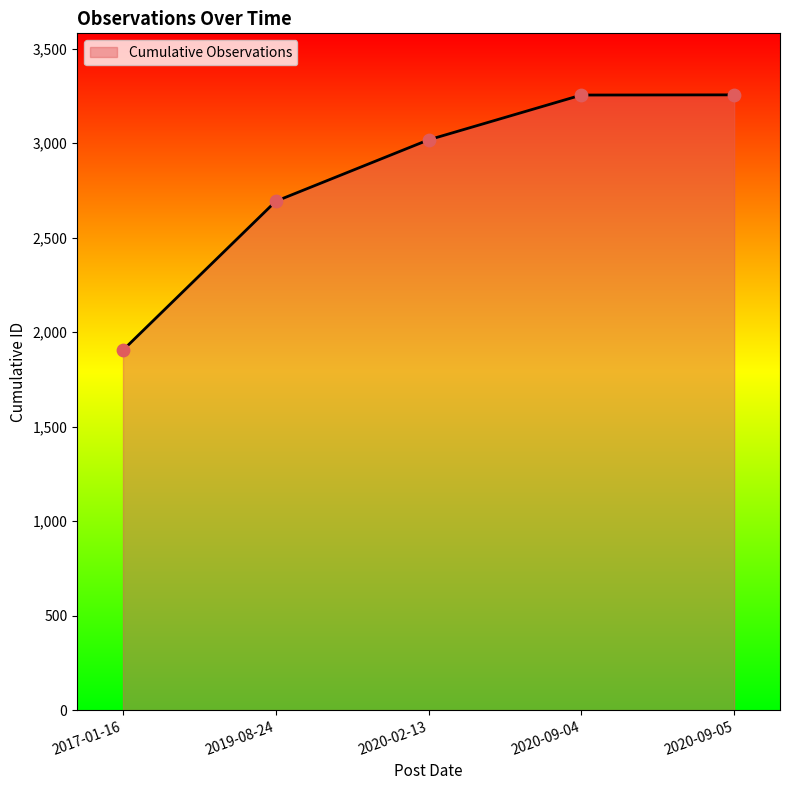

Approximately how many times larger is the value at 2020-09-05 compared to 2020-02-13?

1.1